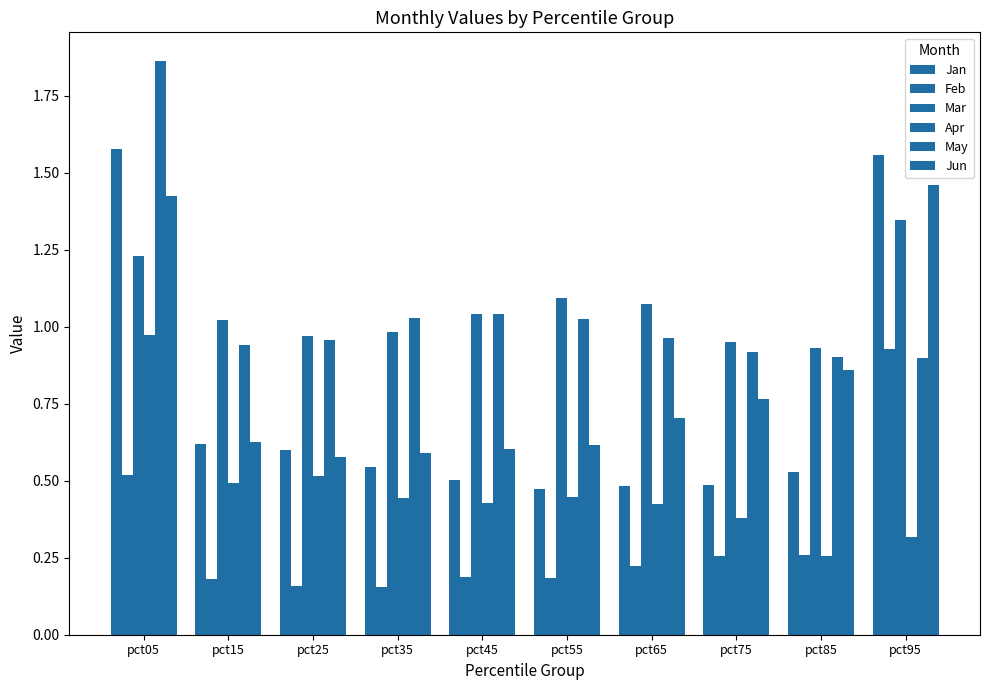

Reading right to left, transcribe all the data shown in this chart.

Jan: pct95=1.6	pct85=0.5	pct75=0.5	pct65=0.5	pct55=0.5	pct45=0.5	pct35=0.5	pct25=0.6	pct15=0.6	pct05=1.6
Feb: pct95=0.9	pct85=0.3	pct75=0.3	pct65=0.2	pct55=0.2	pct45=0.2	pct35=0.2	pct25=0.2	pct15=0.2	pct05=0.5
Mar: pct95=1.3	pct85=0.9	pct75=1.0	pct65=1.1	pct55=1.1	pct45=1.0	pct35=1.0	pct25=1.0	pct15=1.0	pct05=1.2
Apr: pct95=0.3	pct85=0.3	pct75=0.4	pct65=0.4	pct55=0.4	pct45=0.4	pct35=0.4	pct25=0.5	pct15=0.5	pct05=1.0
May: pct95=0.9	pct85=0.9	pct75=0.9	pct65=1.0	pct55=1.0	pct45=1.0	pct35=1.0	pct25=1.0	pct15=0.9	pct05=1.9
Jun: pct95=1.5	pct85=0.9	pct75=0.8	pct65=0.7	pct55=0.6	pct45=0.6	pct35=0.6	pct25=0.6	pct15=0.6	pct05=1.4